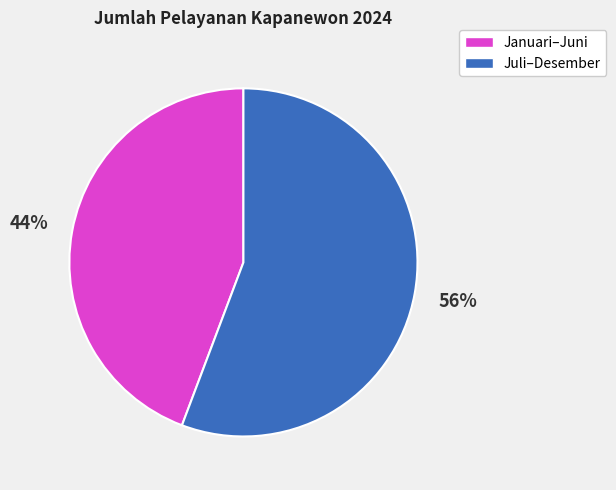

Is there any slice that represents more than half of the pie?

Yes